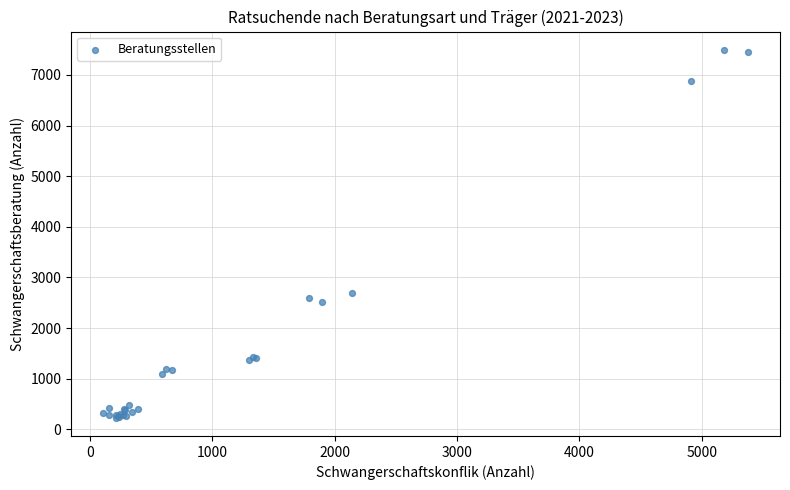

What Y value in the scatter plot is closest to 3863?

2689